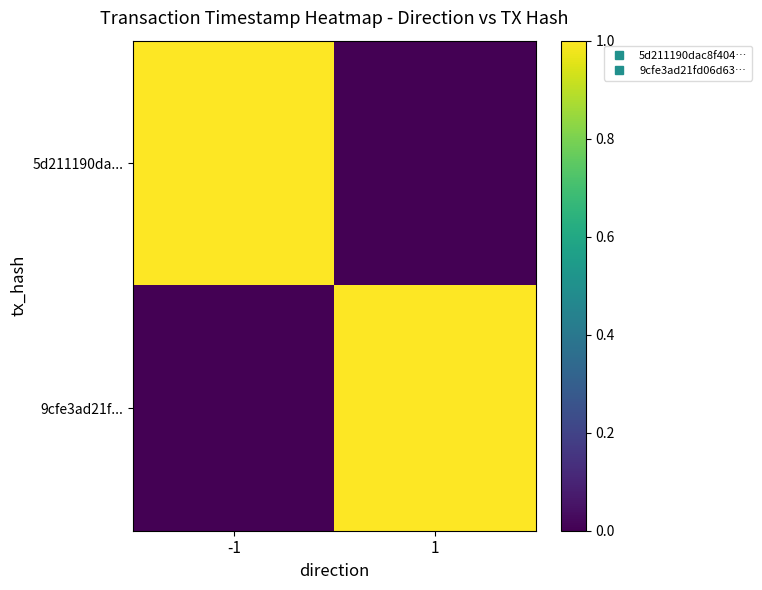

Reading left to right, what are all the values shown in this chart?

5d211190da...: -1=1.0	1=0.0
9cfe3ad21f...: -1=0.0	1=1.0